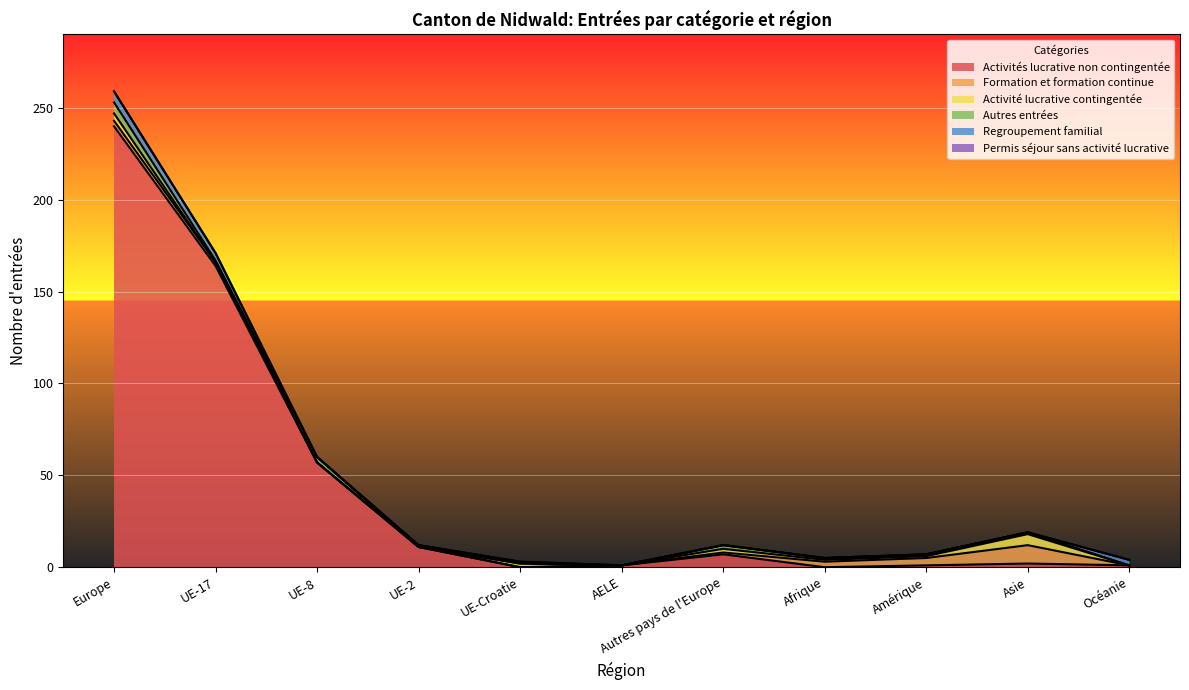

At Afrique, list the series in order from smallest to largest.

Activités lucrative non contingentée, Regroupement familial, Permis séjour sans activité lucrative, Activité lucrative contingentée, Autres entrées, Formation et formation continue